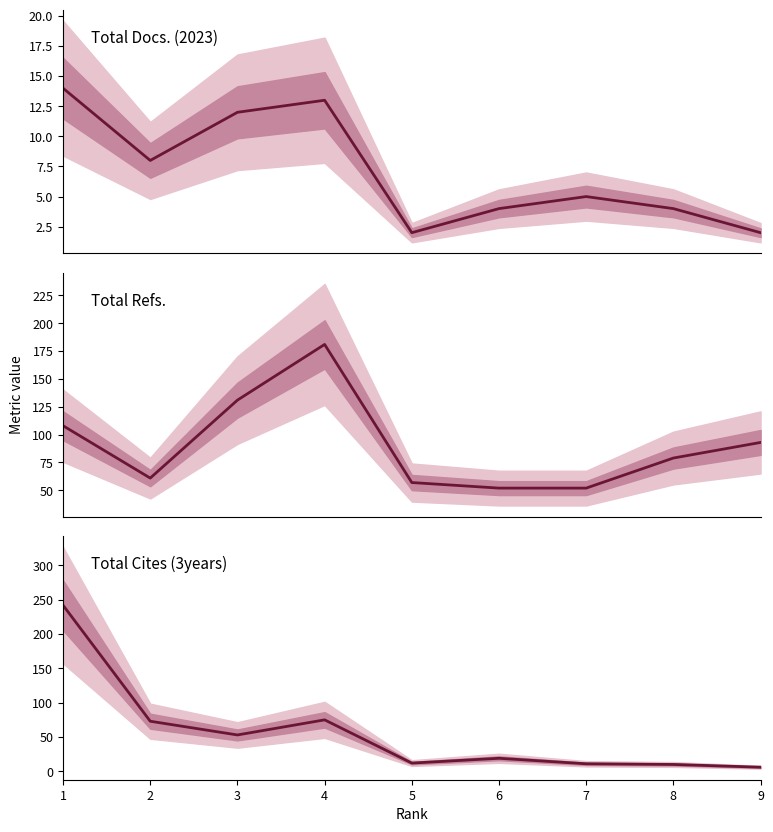

In Total Refs., how many points are higher than both neighbors (excluding endpoints)?

1